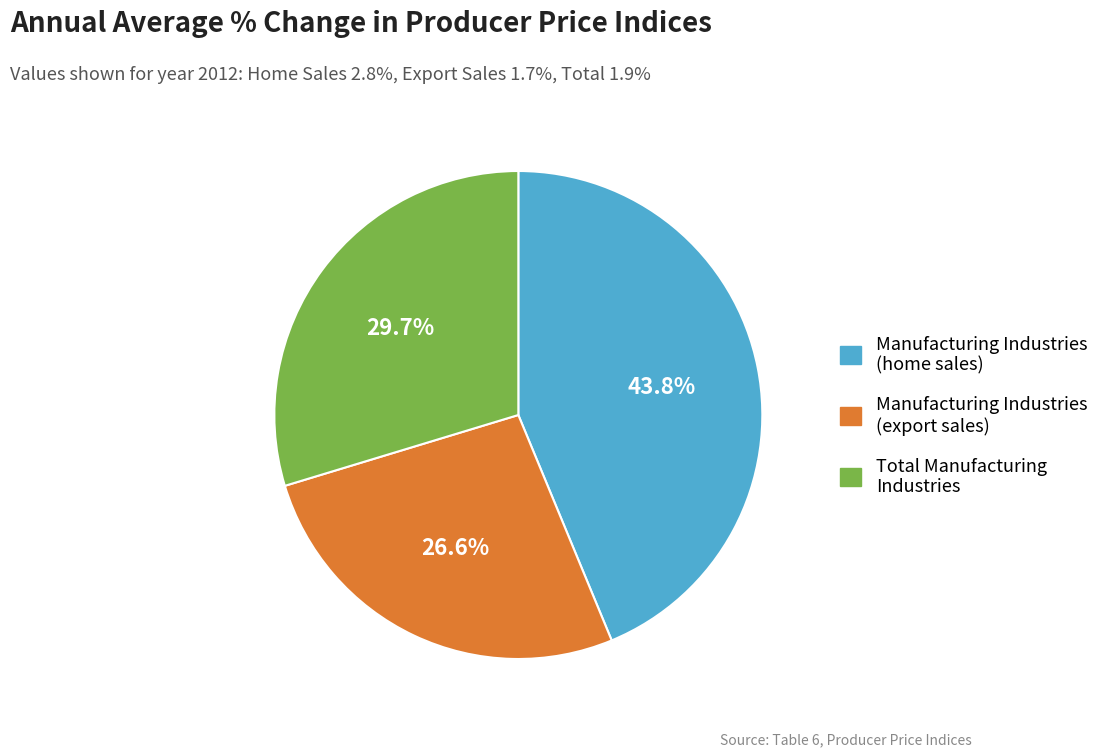

How much of the chart is everything except Manufacturing Industries (export sales)?

73.4%